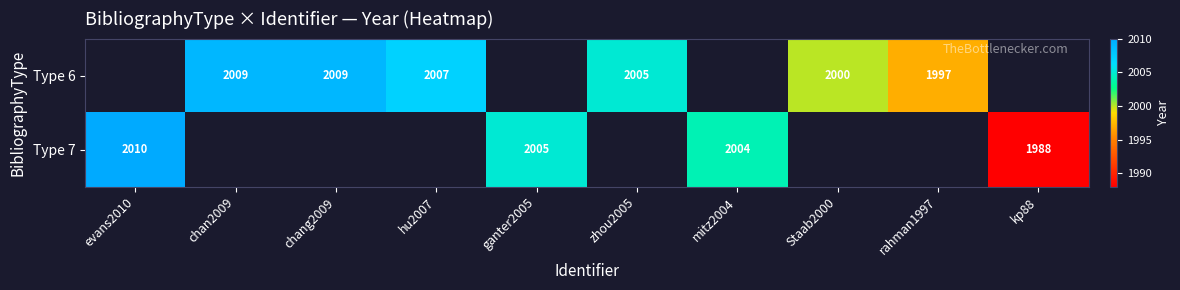

The Type 6 series shows 892 at rahman1997. True or false?

False